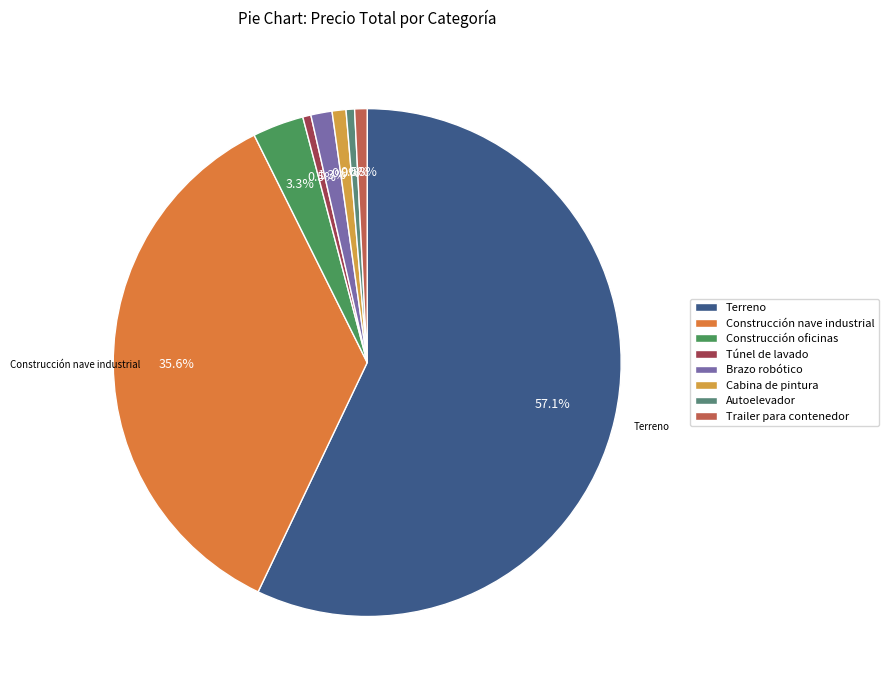

Which has a higher value, Túnel de lavado or Trailer para contenedor?

Trailer para contenedor